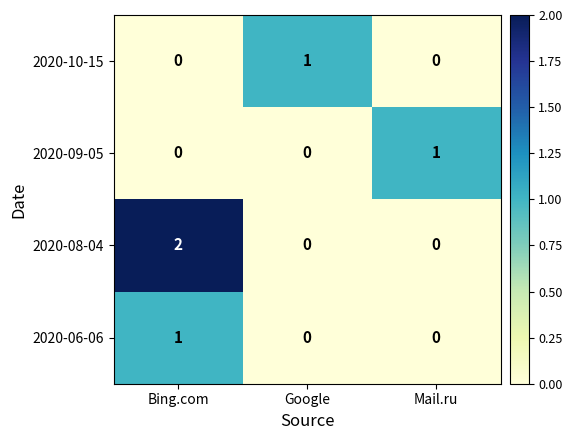

Count the number of categories in the chart.

3